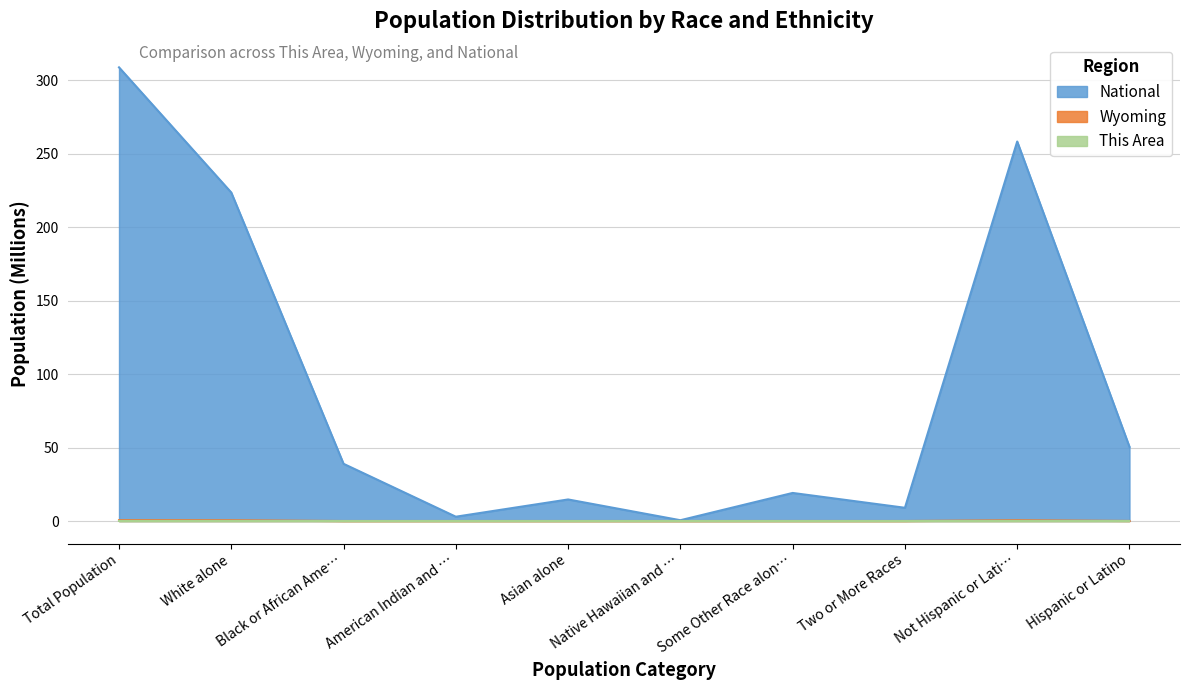

True or false: This Area has a value of 0.0 at Asian alone.

True